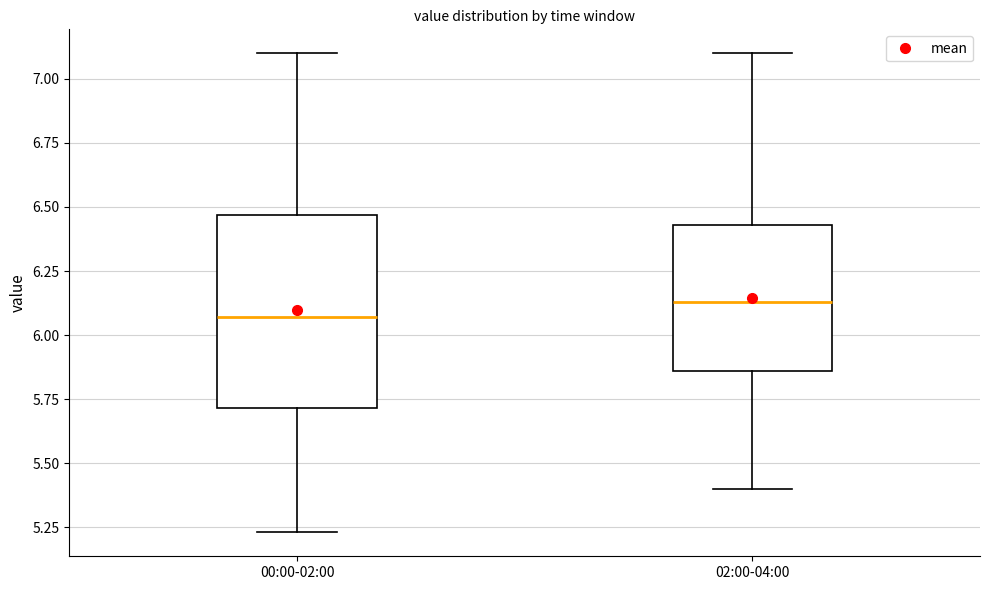

Reading left to right, read every box against the y-axis: the position of its median line, the range the box covers, and the ends of its whiskers. The values are not printed on the chart, so give them approximately, as read against the axis.

00:00-02:00: median 6.05, box 5.70 to 6.45, whiskers 5.25 to 7.10
02:00-04:00: median 6.15, box 5.85 to 6.45, whiskers 5.40 to 7.10